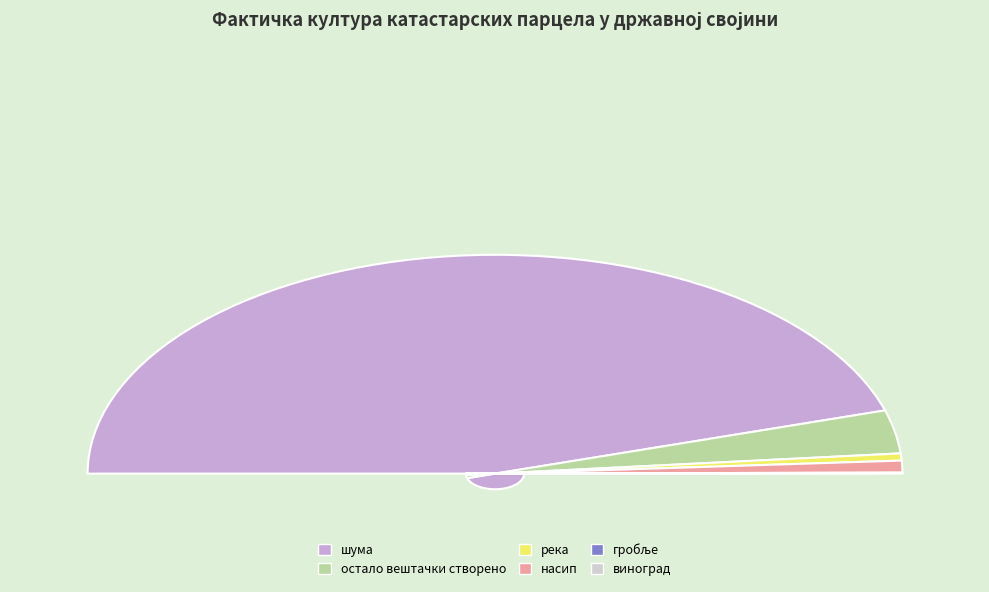

Approximately how many times larger is the value at насип compared to остало вештачки створено неплодно земљиште?

0.3